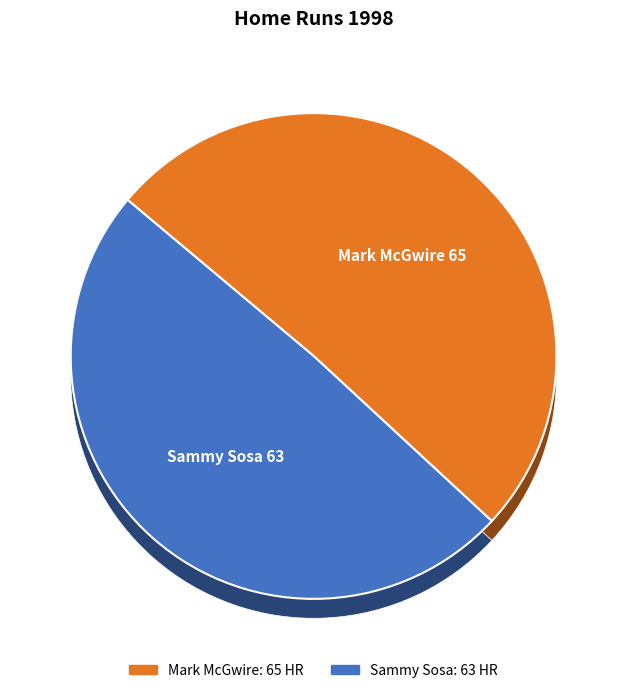

To the nearest percent, what is the difference between the largest and smallest slice percentages?

2%